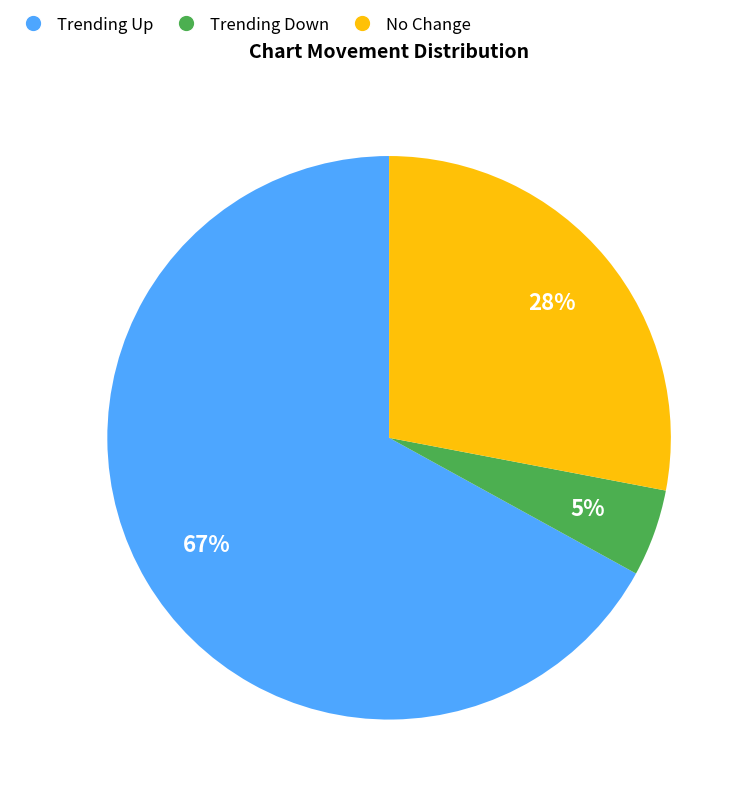

Between No Change and Trending Up, which is larger?

Trending Up